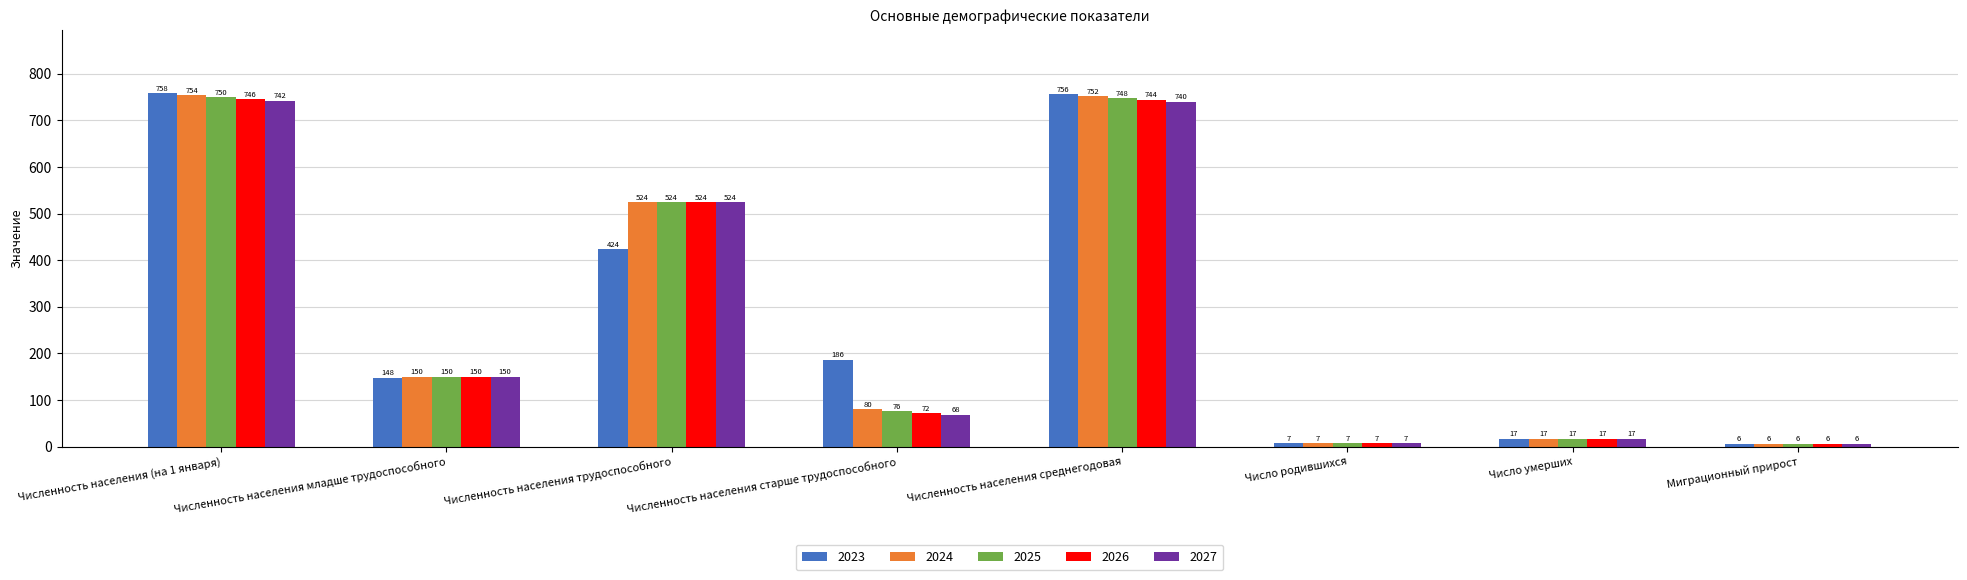

The value of 2025 at Число родившихся is 7. True or false?

True